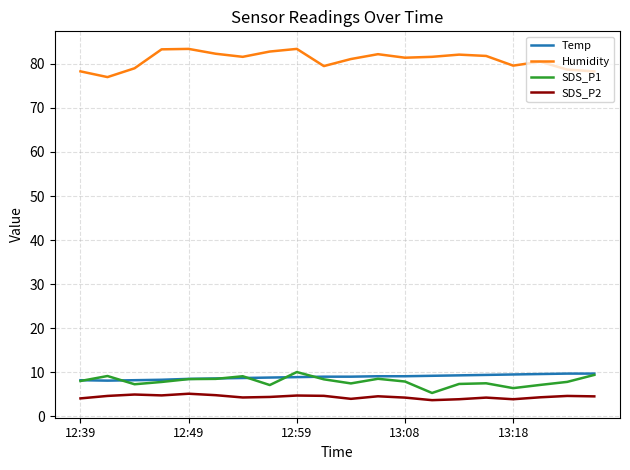

True or false: Humidity and Temp cross at least once.

False